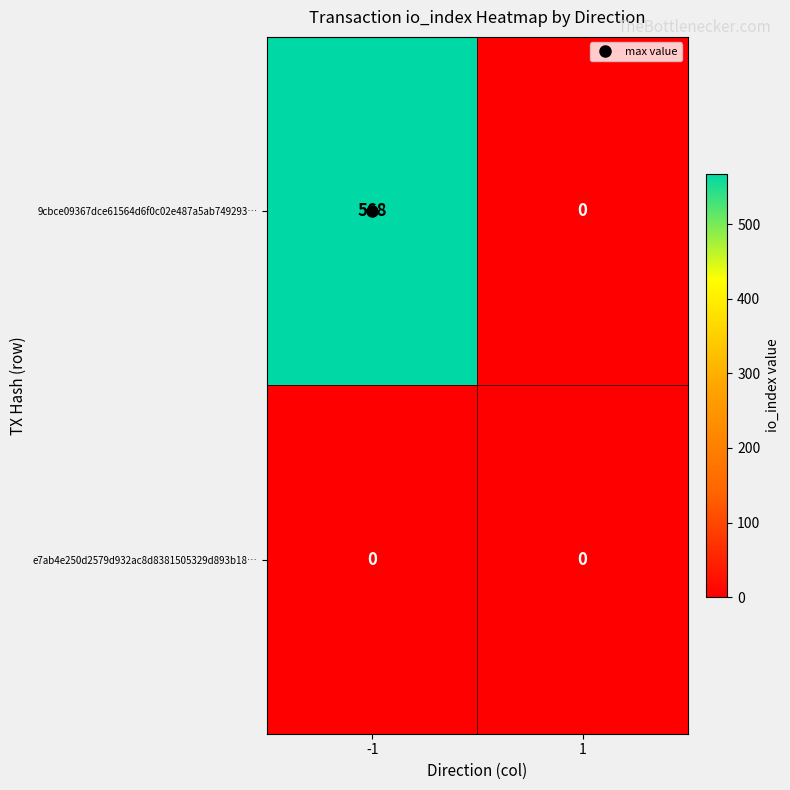

At which category does the chart reach its peak across all series?

-1